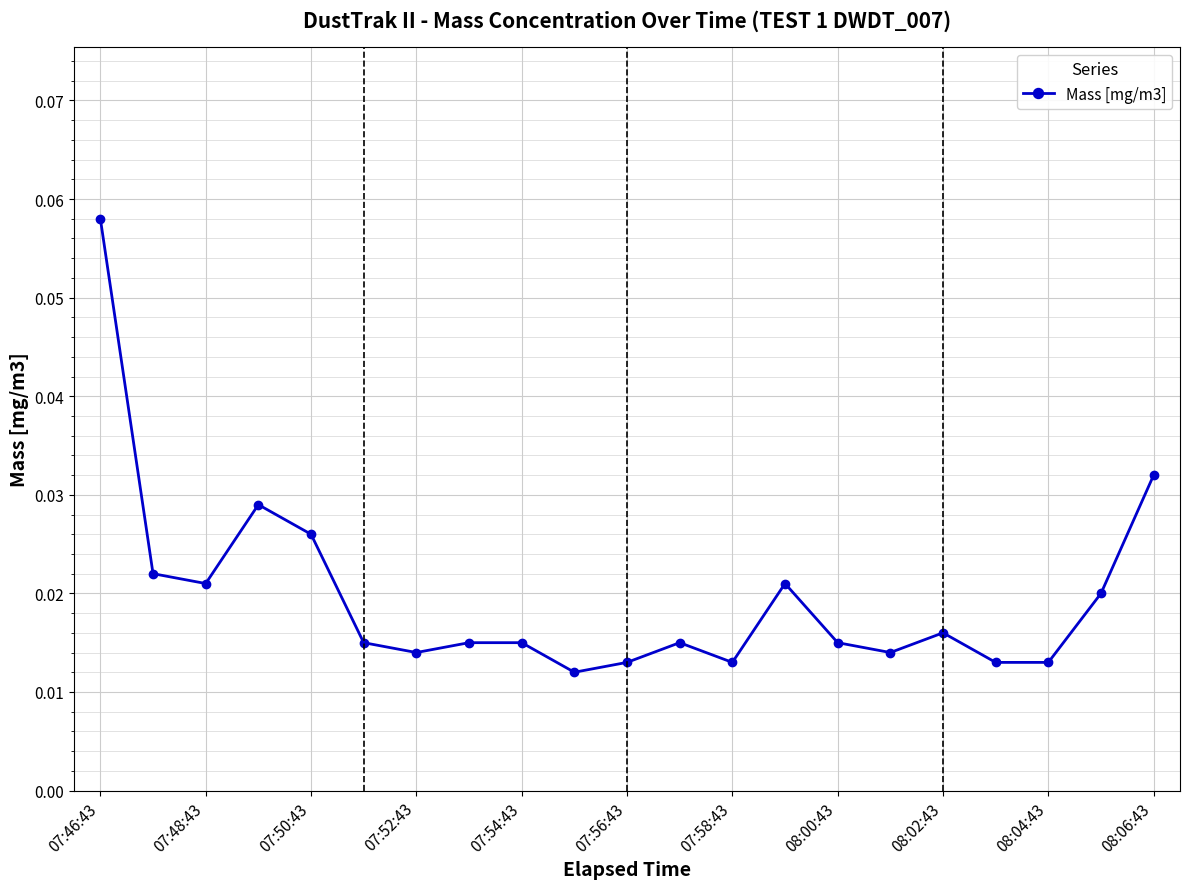

What is the sum of all values?

0.4